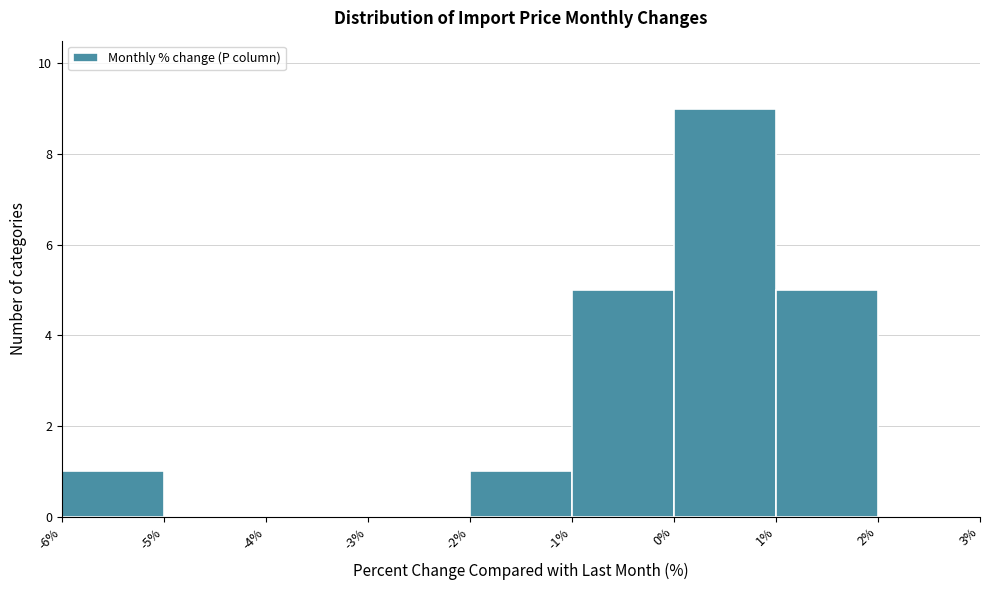

Which range on the x-axis has the tallest bar?

0% to 1%